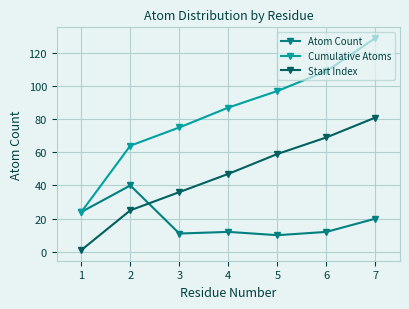

At which category is the sum across all series the highest?

7